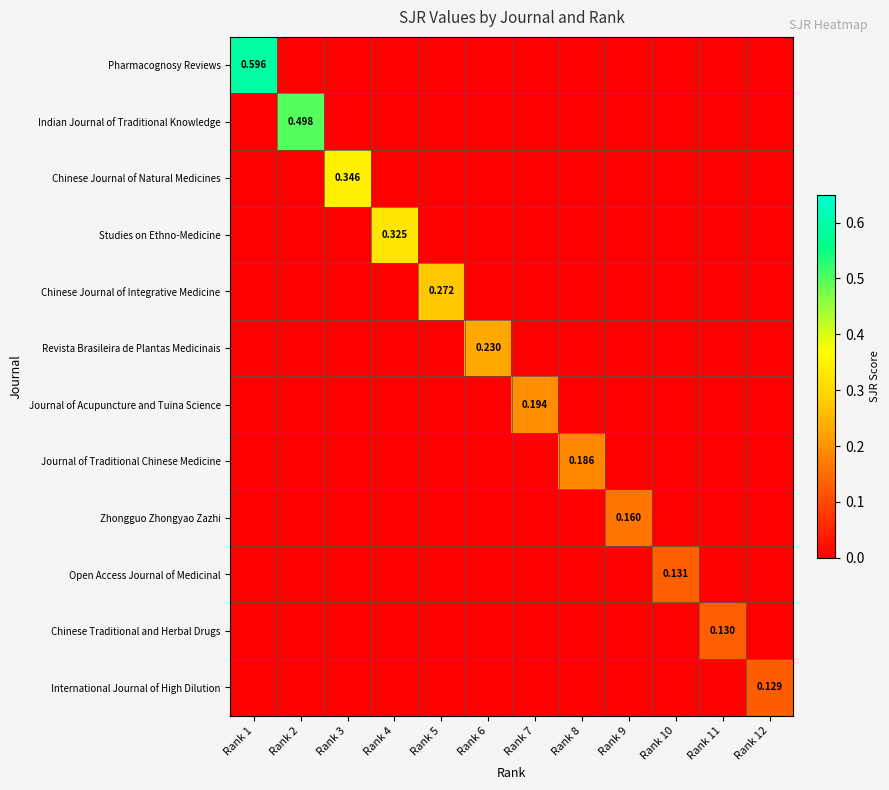

Which series has the largest range (max minus min)?

Pharmacognosy Reviews